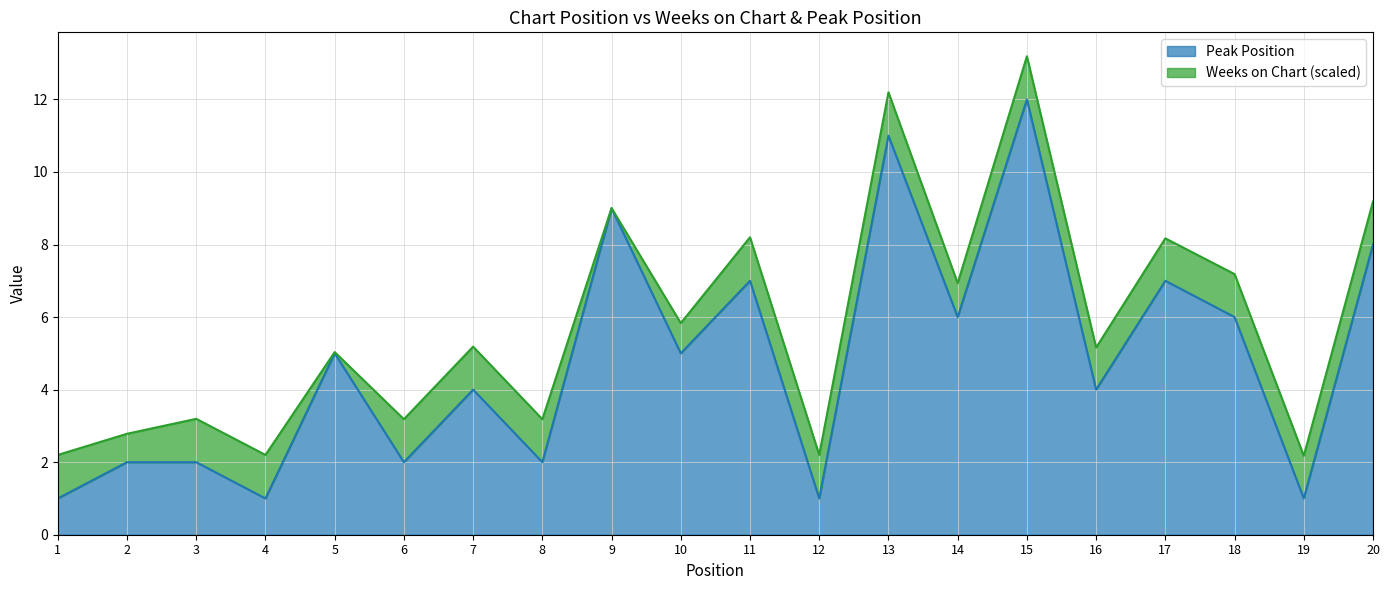

How many values exceed 5?

8